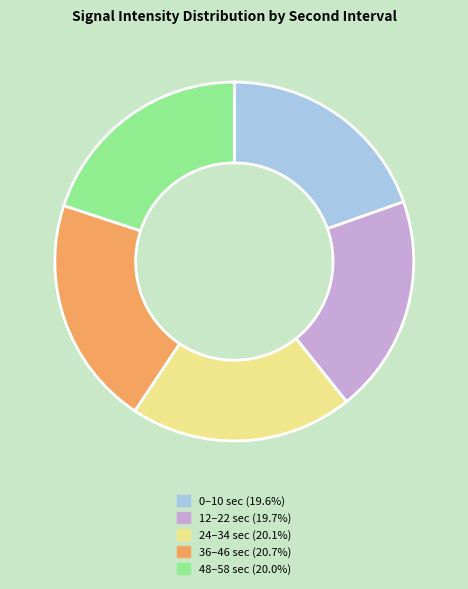

How many segments does this pie chart have?

5